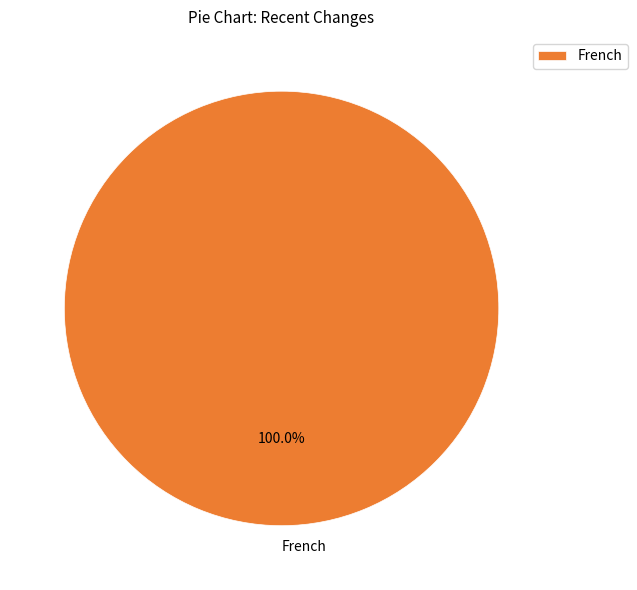

Rank the categories by value from highest to lowest.

French